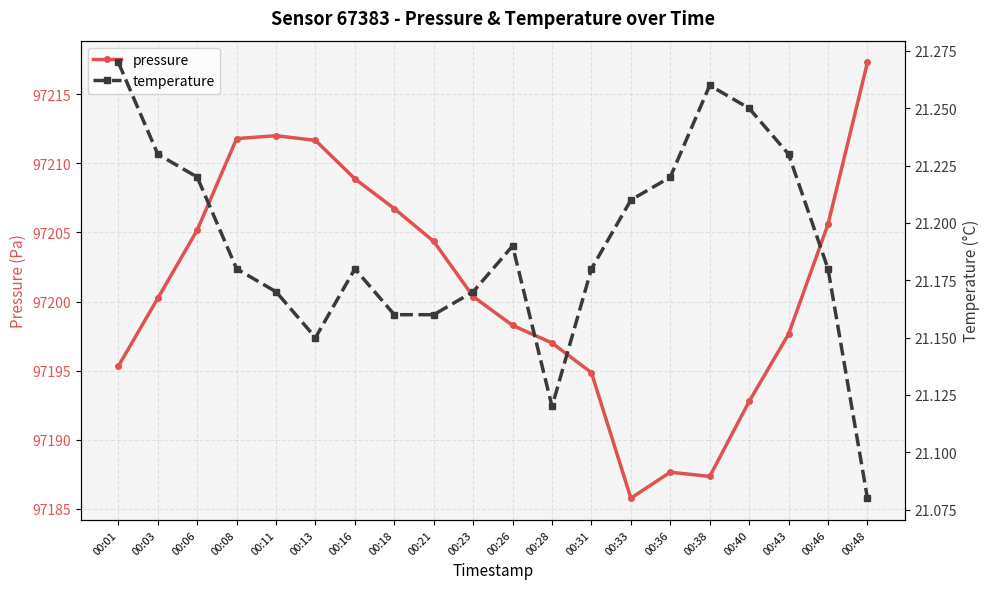

Reading right to left, list all the values displayed in this chart.

pressure: 00:48=97217.3	00:46=97205.6	00:43=97197.6	00:40=97192.8	00:38=97187.3	00:36=97187.6	00:33=97185.8	00:31=97194.9	00:28=97197.0	00:26=97198.3	00:23=97200.4	00:21=97204.4	00:18=97206.7	00:16=97208.9	00:13=97211.7	00:11=97212.0	00:08=97211.8	00:06=97205.2	00:03=97200.2	00:01=97195.3
temperature: 00:48=21.1	00:46=21.2	00:43=21.2	00:40=21.2	00:38=21.3	00:36=21.2	00:33=21.2	00:31=21.2	00:28=21.1	00:26=21.2	00:23=21.2	00:21=21.2	00:18=21.2	00:16=21.2	00:13=21.1	00:11=21.2	00:08=21.2	00:06=21.2	00:03=21.2	00:01=21.3